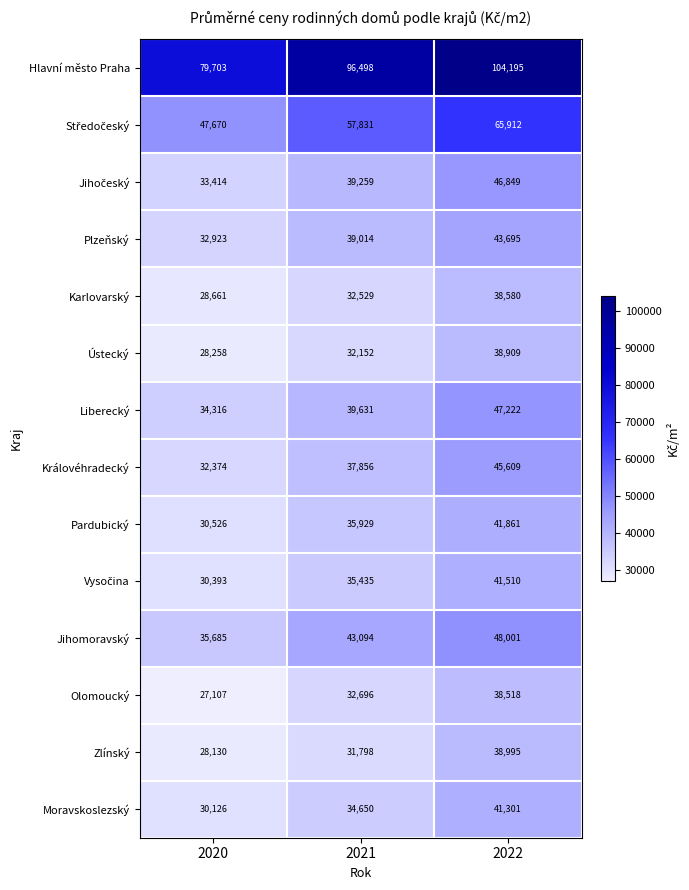

The Olomoucký series shows 27107 at 2020. True or false?

True